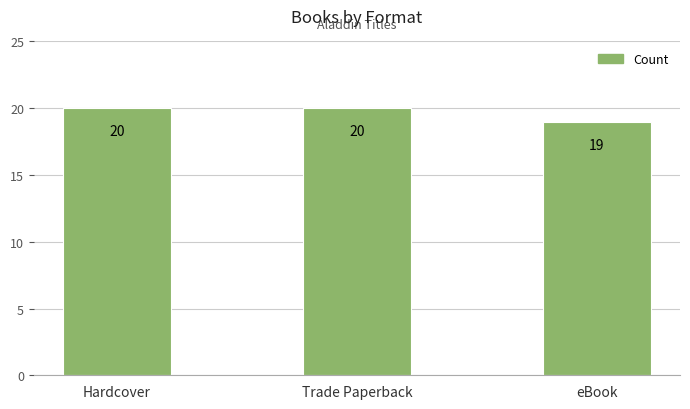

Are the bars horizontal?

No